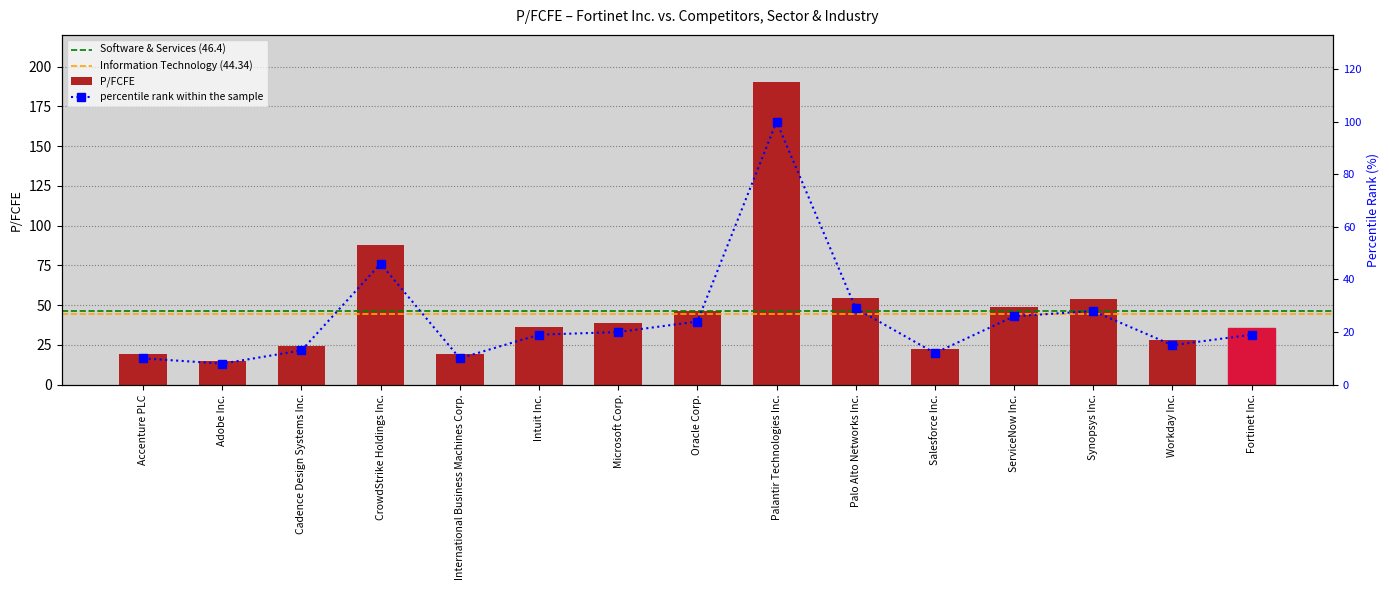

Rank the categories by value from highest to lowest.

Palantir Technologies Inc., CrowdStrike Holdings Inc., Palo Alto Networks Inc., Synopsys Inc., ServiceNow Inc., Oracle Corp., Microsoft Corp., Intuit Inc., Fortinet Inc., Workday Inc., Cadence Design Systems Inc., Salesforce Inc., International Business Machines Corp., Accenture PLC, Adobe Inc.